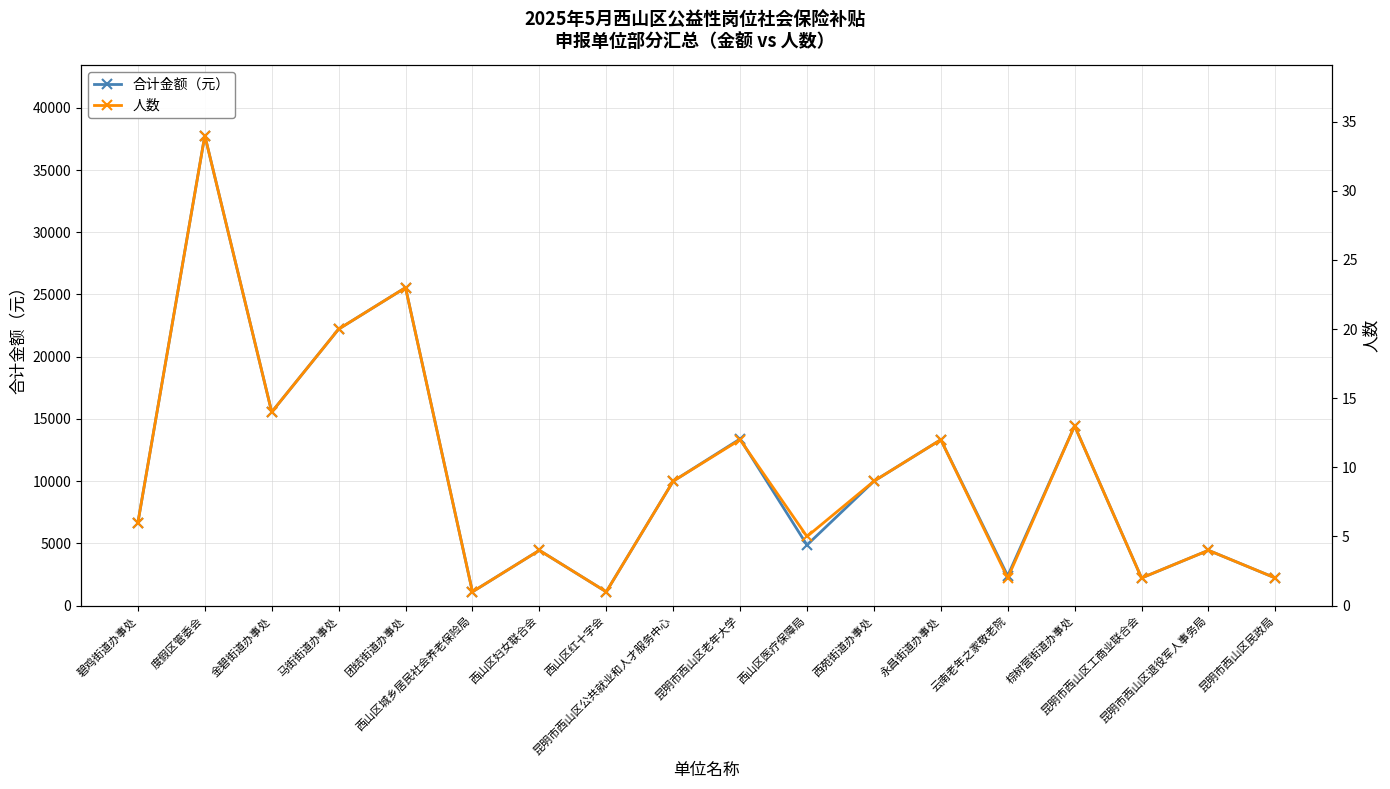

What is the label of the 12th point from the left?

西苑街道办事处